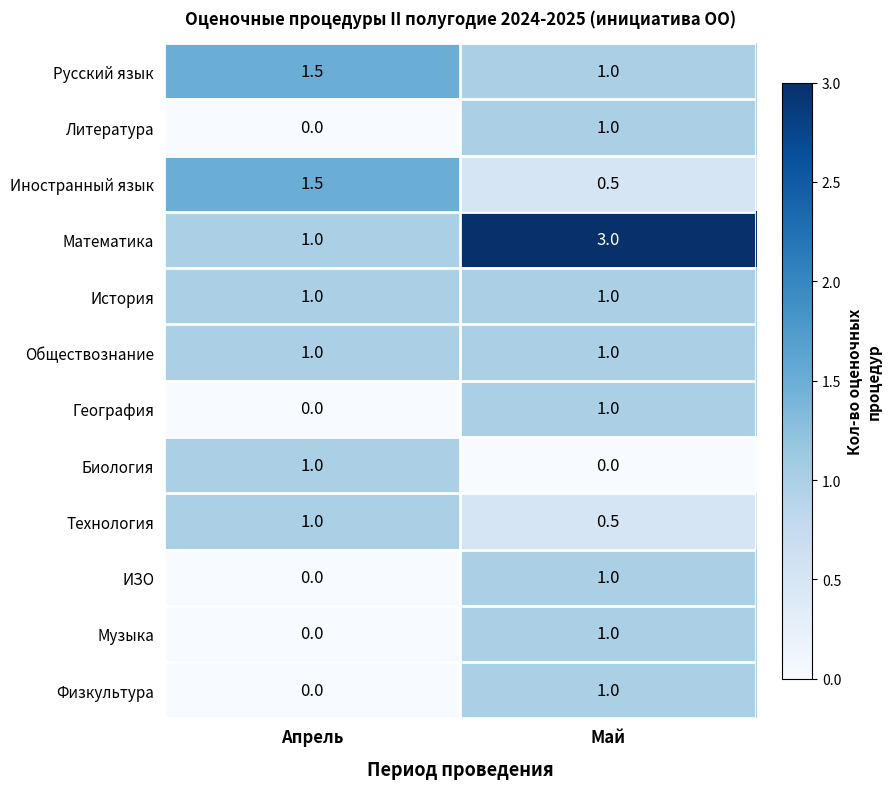

Reading left to right, list all the values displayed in this chart.

Русский язык: Апрель=1.5	Май=1.0
Литература: Апрель=0.0	Май=1.0
Иностранный язык: Апрель=1.5	Май=0.5
Математика: Апрель=1.0	Май=3.0
История: Апрель=1.0	Май=1.0
Обществознание: Апрель=1.0	Май=1.0
География: Апрель=0.0	Май=1.0
Биология: Апрель=1.0	Май=0.0
Технология: Апрель=1.0	Май=0.5
ИЗО: Апрель=0.0	Май=1.0
Музыка: Апрель=0.0	Май=1.0
Физкультура: Апрель=0.0	Май=1.0